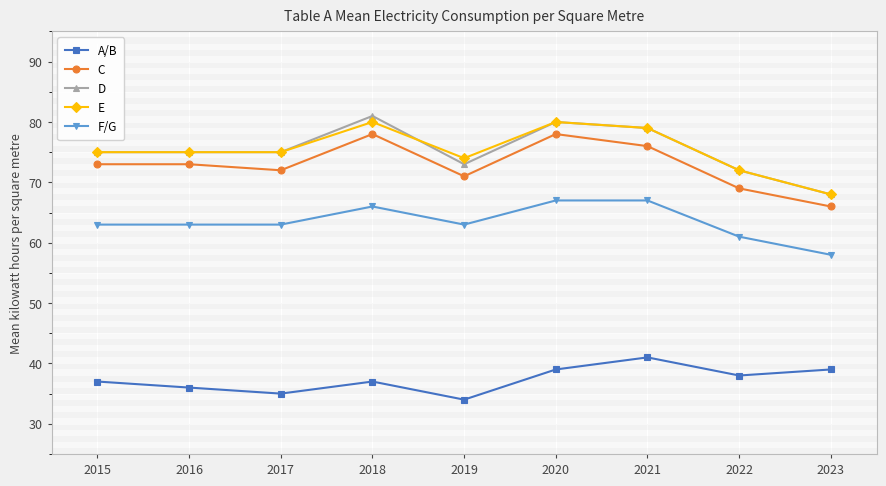

Does the chart display data point markers on the line(s)?

Yes